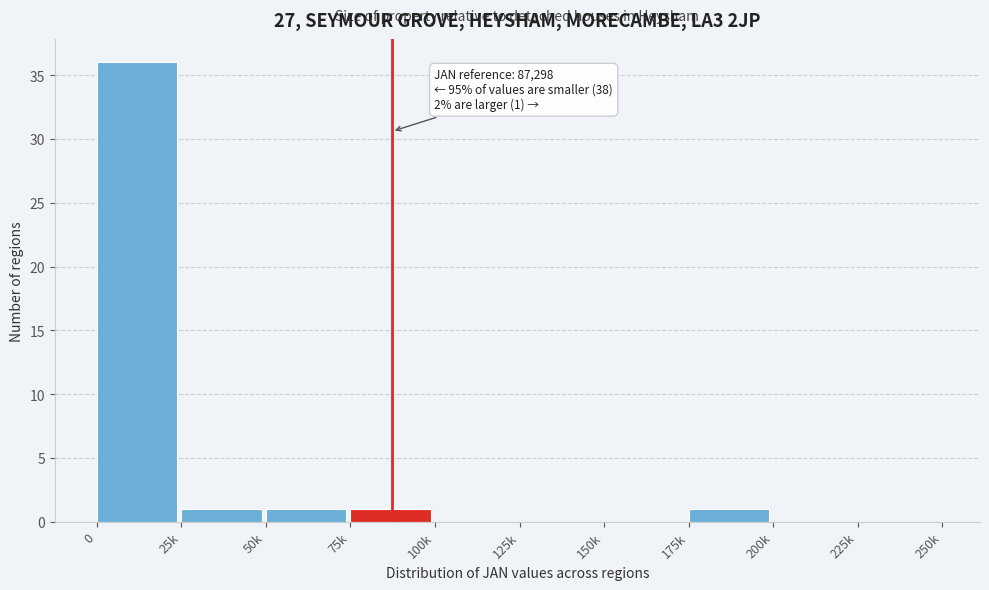

Reading right to left, transcribe all the data shown in this chart.

225k=0	200k=0	175k=1	150k=0	125k=0	100k=0	75k=1	50k=1	25k=1	0=36